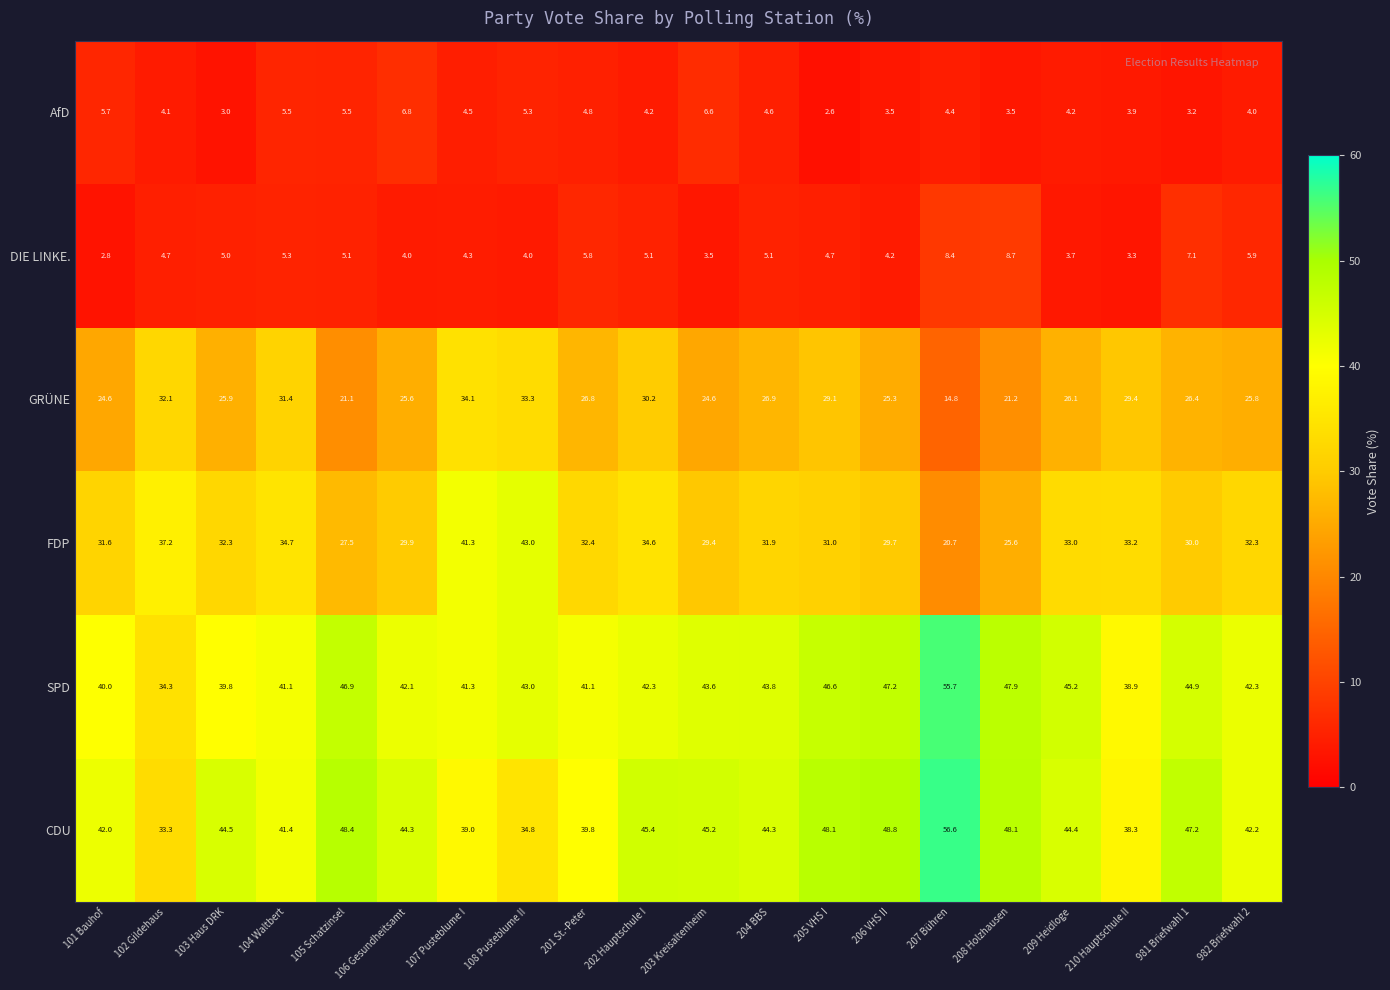

How many data points does each series have?

20